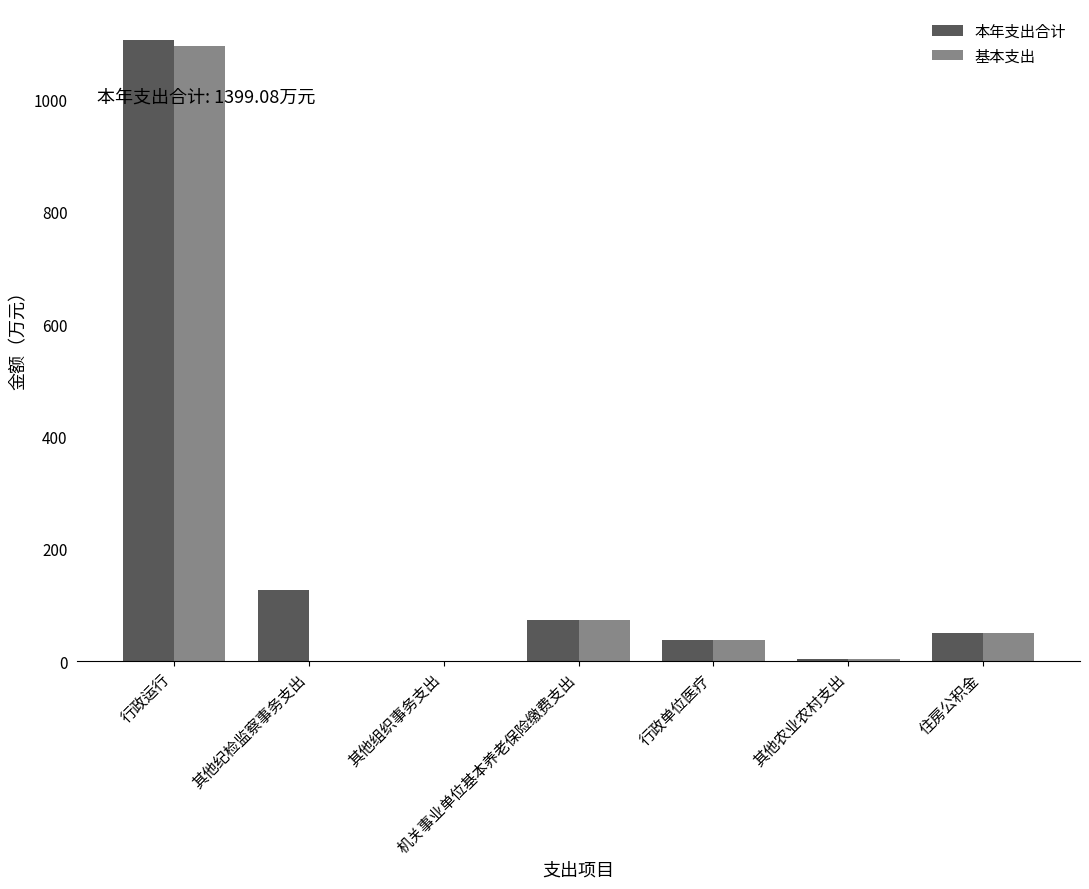

Is the value of 本年支出合计 at 其他组织事务支出 greater than the value of 基本支出 at 机关事业单位基本养老保险缴费支出?

No